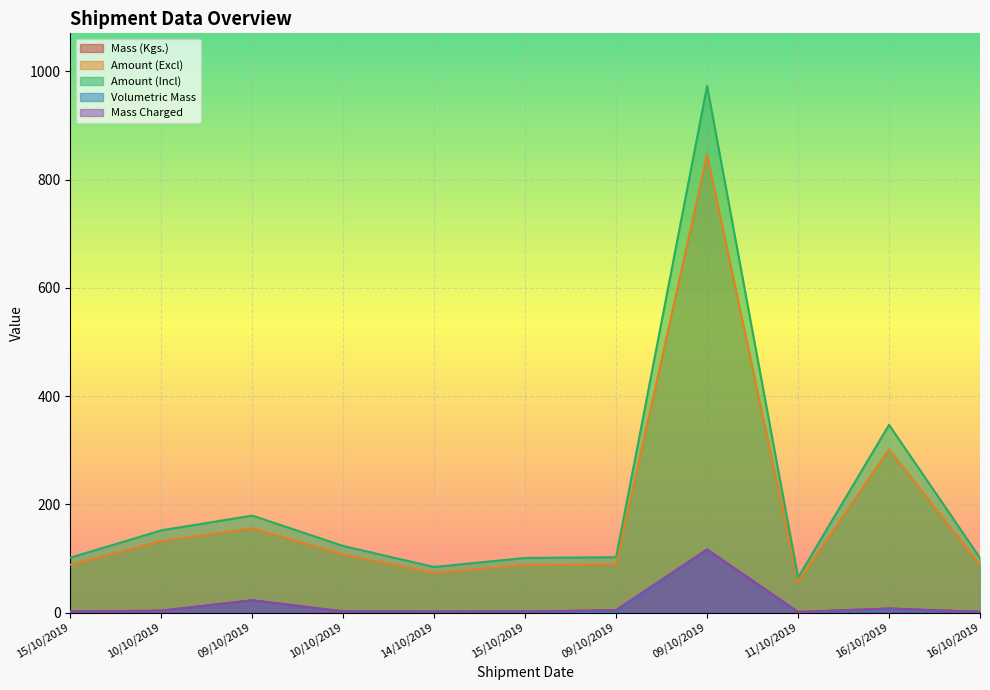

Reading left to right, list all the values displayed in this chart.

Mass (Kgs.): 2.1	3.4	22.6	2.0	1.7	1.9	4.2	116.4	1.0	7.4	1.3
Amount (Excl): 88.2	132.0	155.8	106.9	73.2	87.8	89.0	845.9	56.3	301.5	87.8
Amount (Incl): 101.4	151.8	179.2	123.0	84.2	100.9	102.3	972.8	64.8	346.8	100.9
Volumetric Mass: 2.1	2.9	22.6	1.7	1.6	1.9	1.4	116.4	0.3	5.2	1.3
Mass Charged: 2.1	3.4	22.6	2.0	1.7	1.9	4.2	116.4	1.0	7.4	1.3